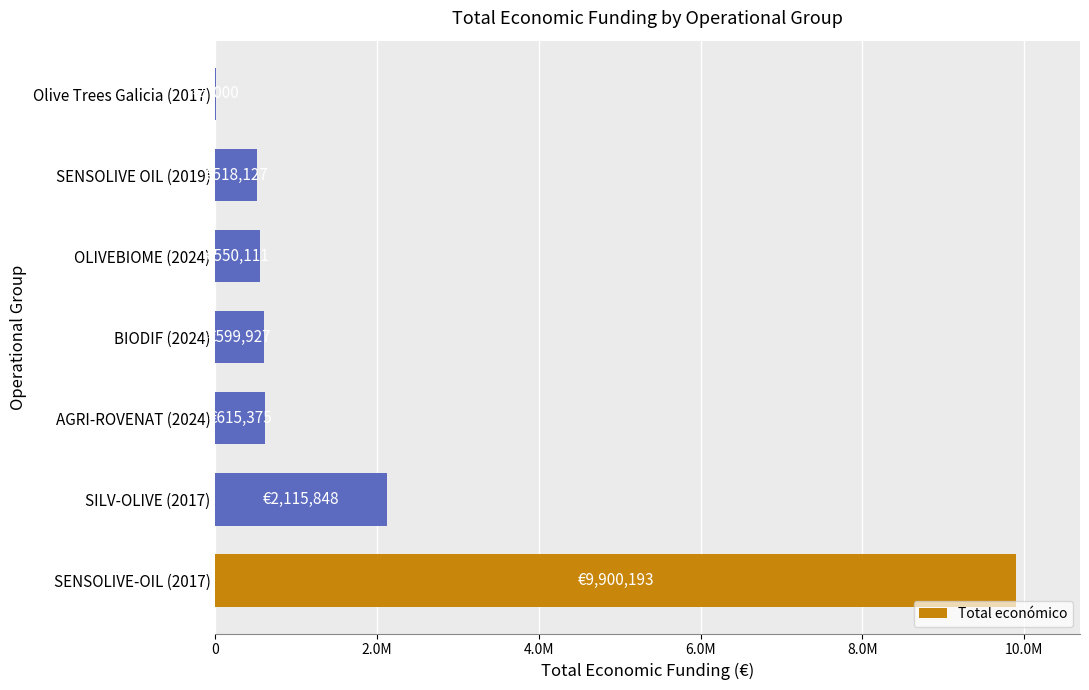

What is the average value?

2043512